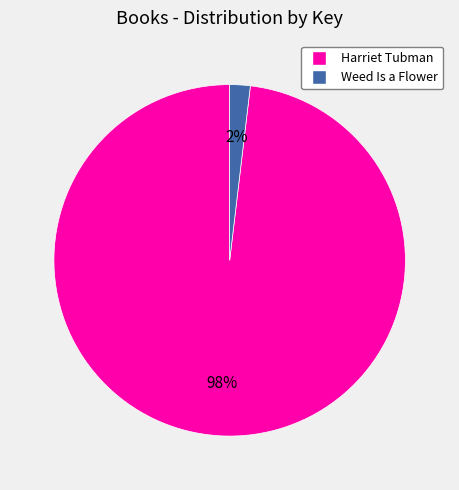

To the nearest percent, what is the difference between the largest and smallest slice percentages?

96%